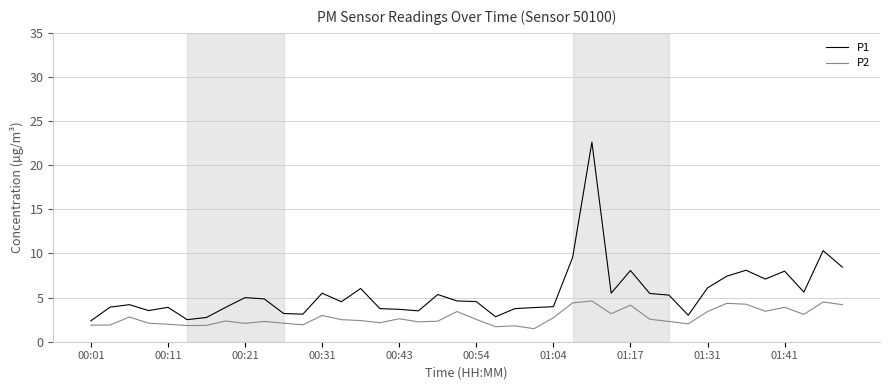

Which series has the widest spread of values?

P1